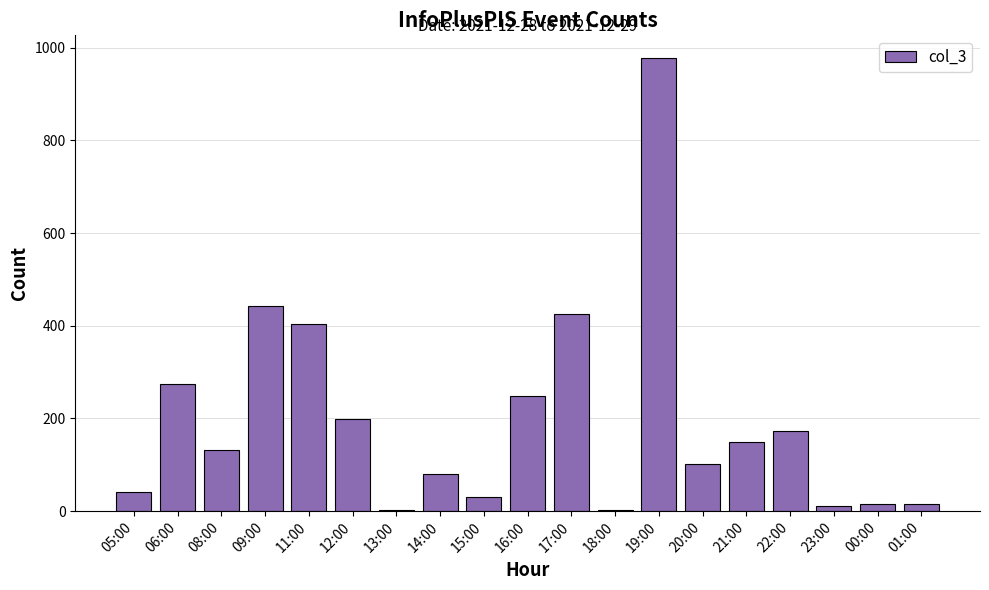

Which label corresponds to the largest value in the chart?

19:00